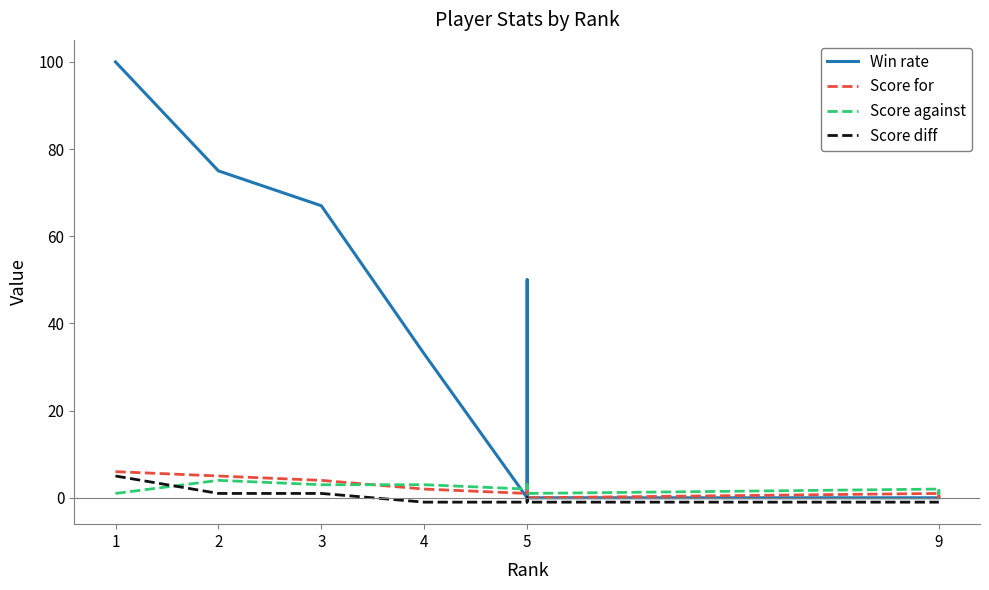

Between which two adjacent categories do Score against and Score for first intersect?

3 and 4